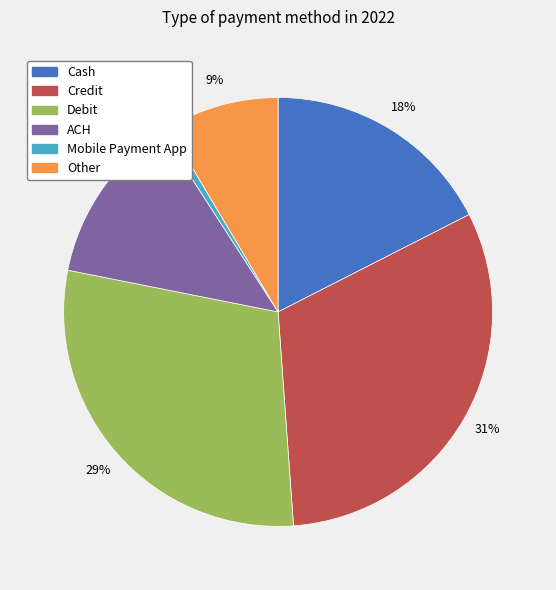

Is the sum of Mobile Payment App and Credit greater than half?

No